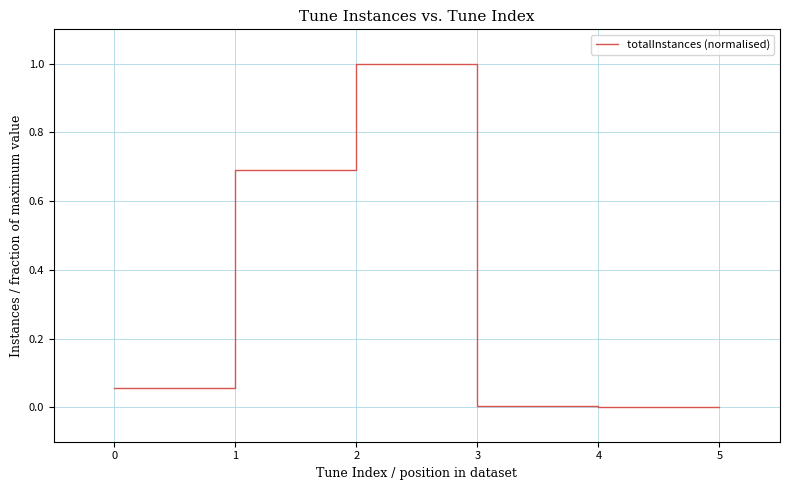

Is it true that the value at 1 is 0.7?

True